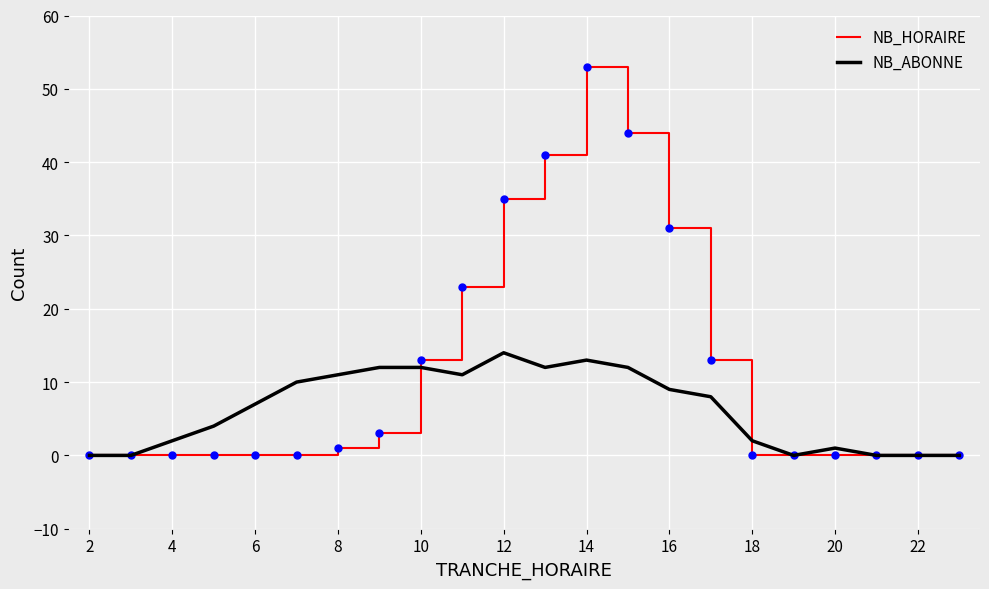

What is the difference between the second highest and minimum values in the NB_ABONNE series?

13